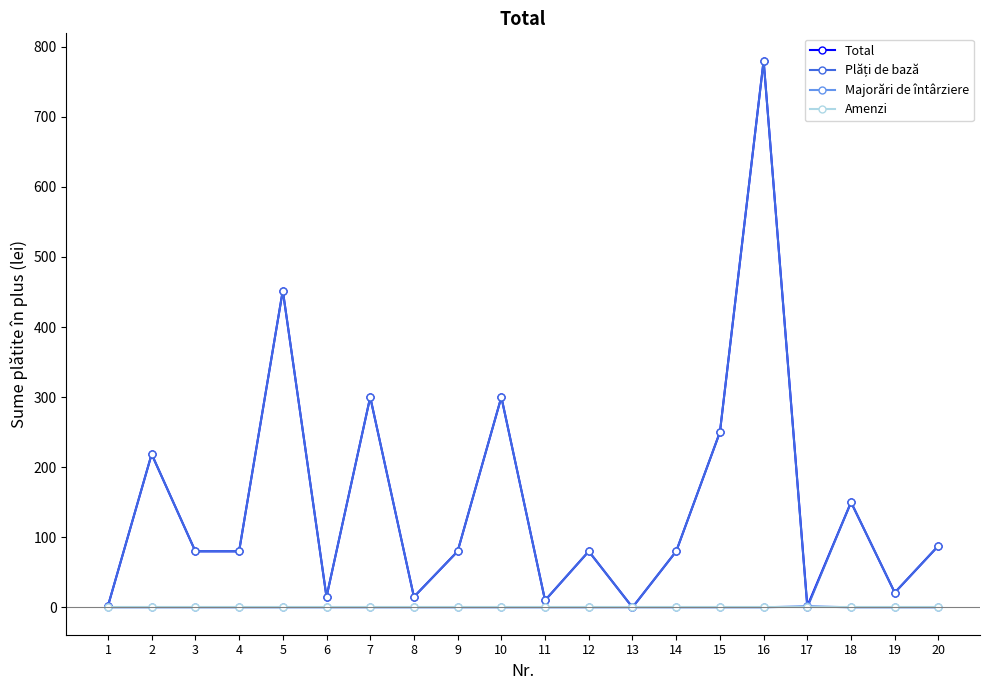

What is the maximum value shown in the chart?

780.0